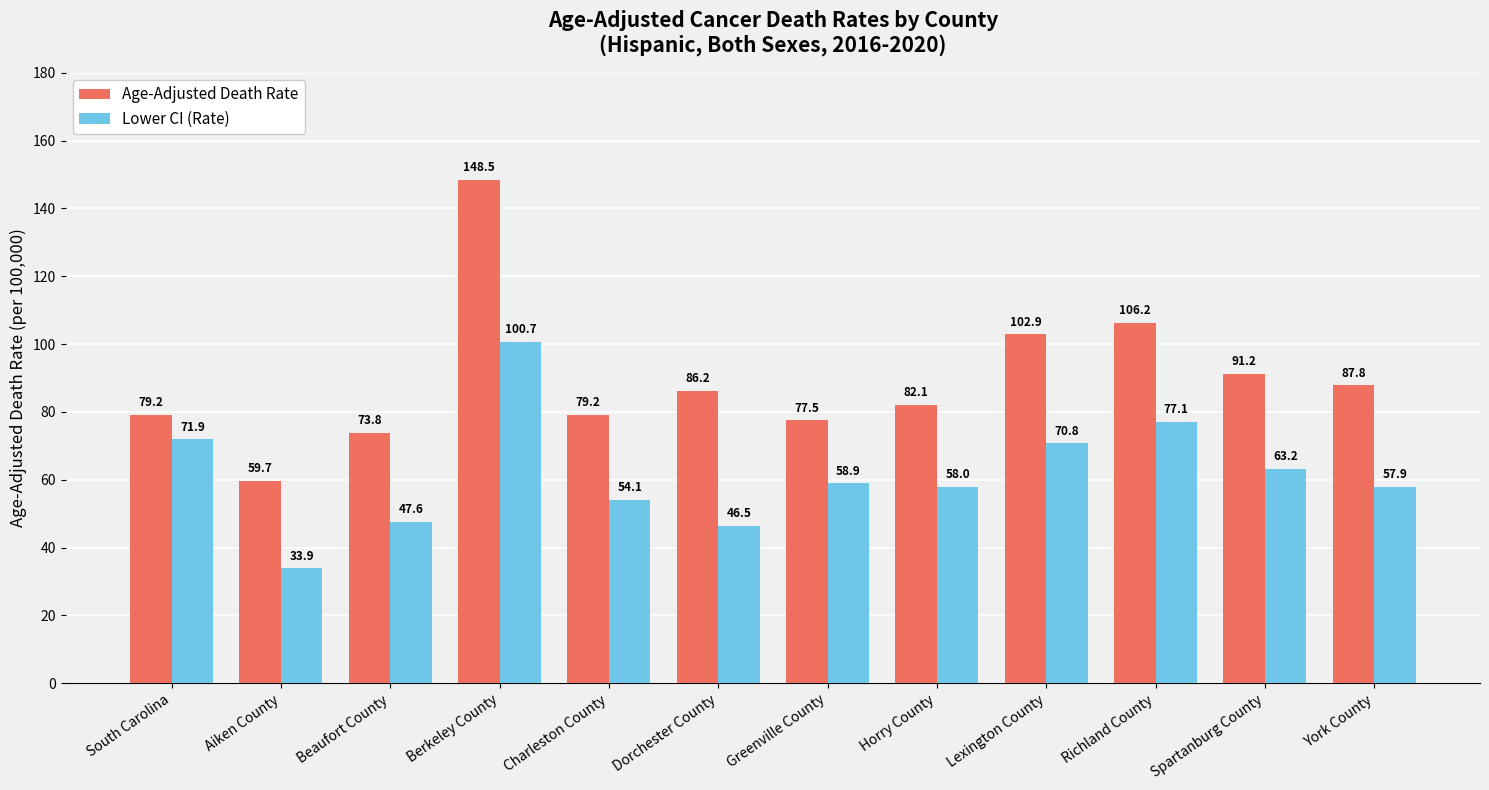

What is the difference between the Age-Adjusted Death Rate values at Spartanburg County and South Carolina?

12.0